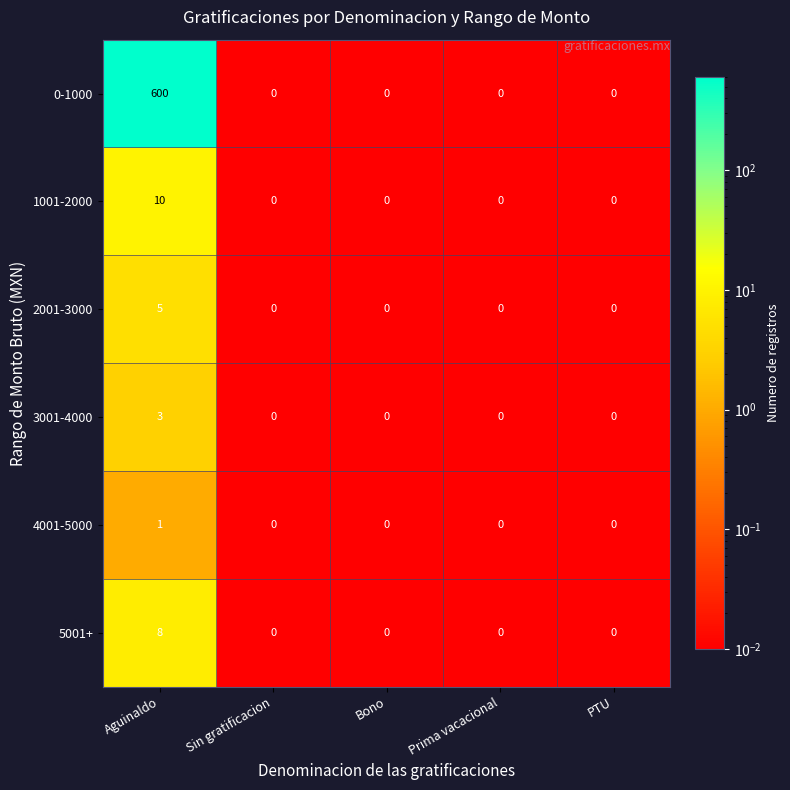

The value of 3001-4000 at Bono is 0. True or false?

True